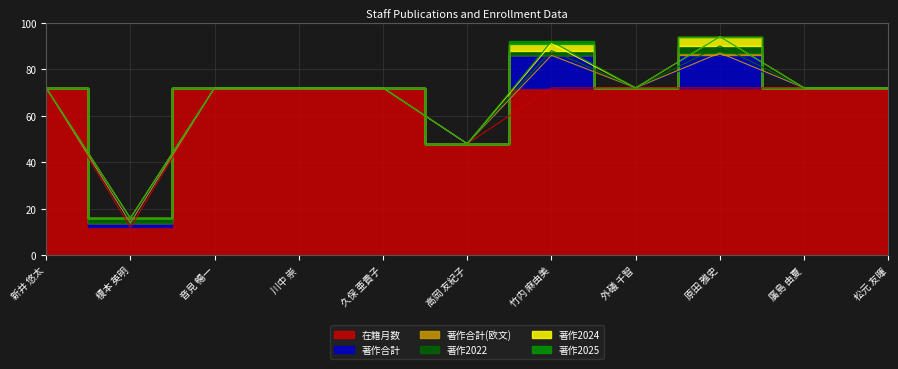

Reading right to left, list all the values displayed in this chart.

在籍月数: 72	72	72	72	72	48	72	72	72	12	72
著作合計: 0	0	14	0	14	0	0	0	0	2	0
著作合計(欧文): 0	0	1	0	0	0	0	0	0	0	0
著作2022: 0	0	3	0	2	0	0	0	0	2	0
著作2024: 0	0	4	0	3	0	0	0	0	0	0
著作2025: 0	0	0	0	1	0	0	0	0	0	0